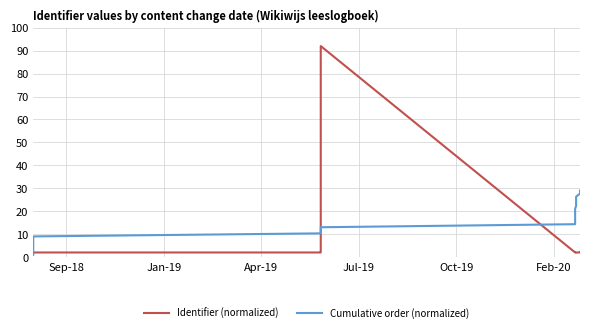

What are all the series names shown in the legend?

Identifier (normalized), Cumulative order (normalized)